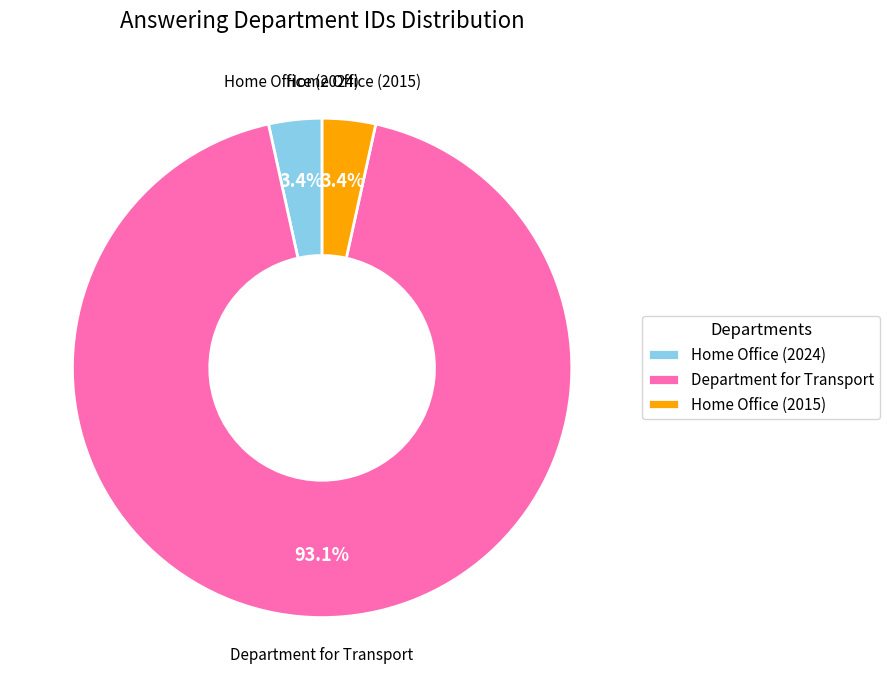

What percentage do Home Office (2024) and Department for Transport together represent?

96.6%